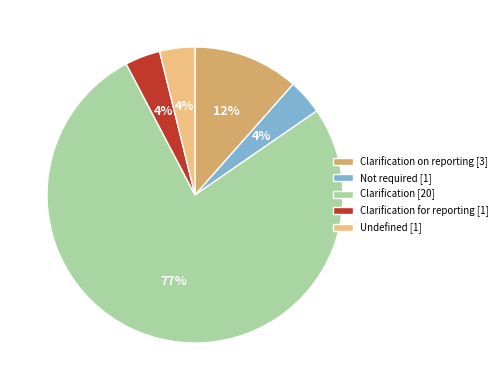

Approximately how many times larger is the value at Clarification for reporting [1] compared to Undefined [1]?

1.0